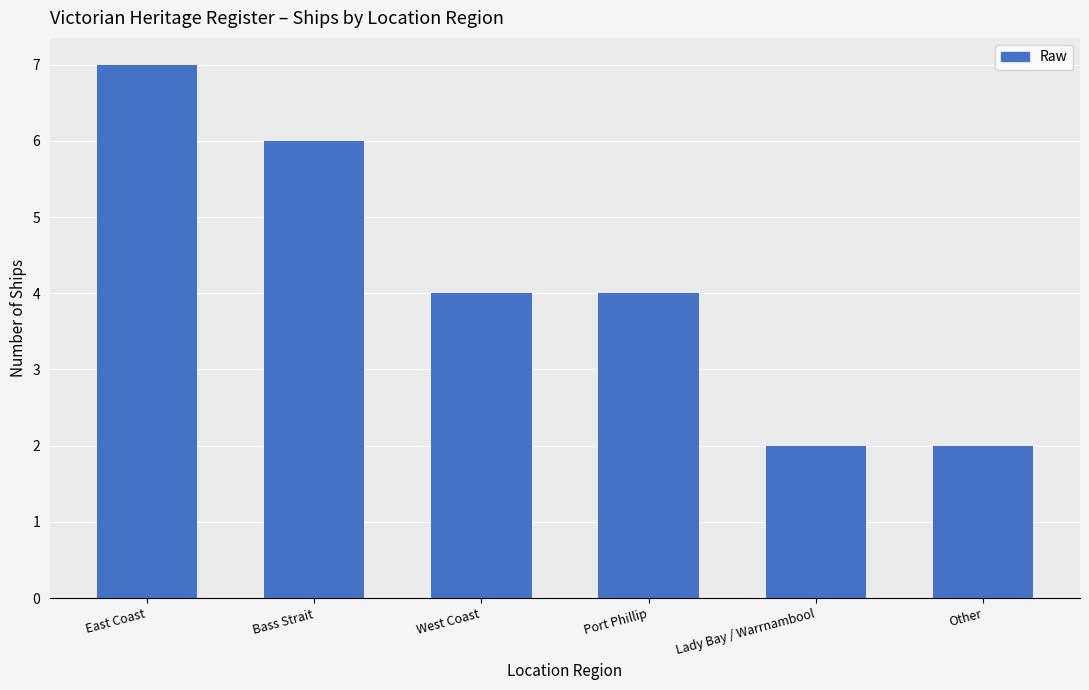

What is the sum of all values?

25